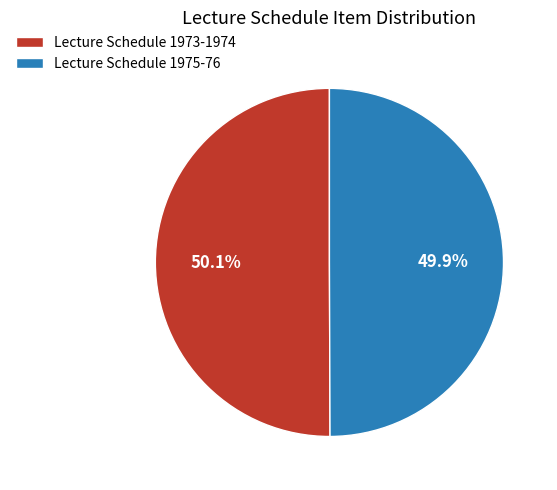

Is it true that Lecture Schedule 1973-1974 is 50% of the pie?

True